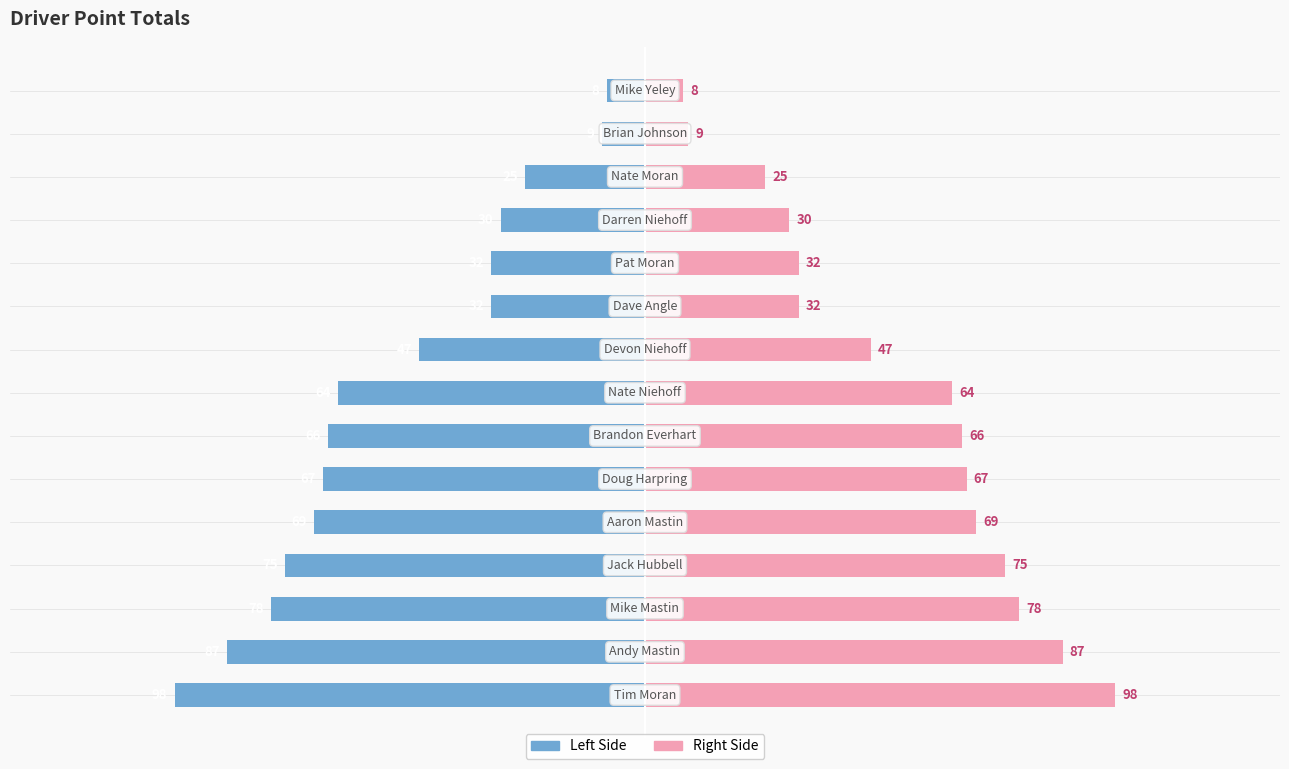

Does the chart contain any negative values?

Yes